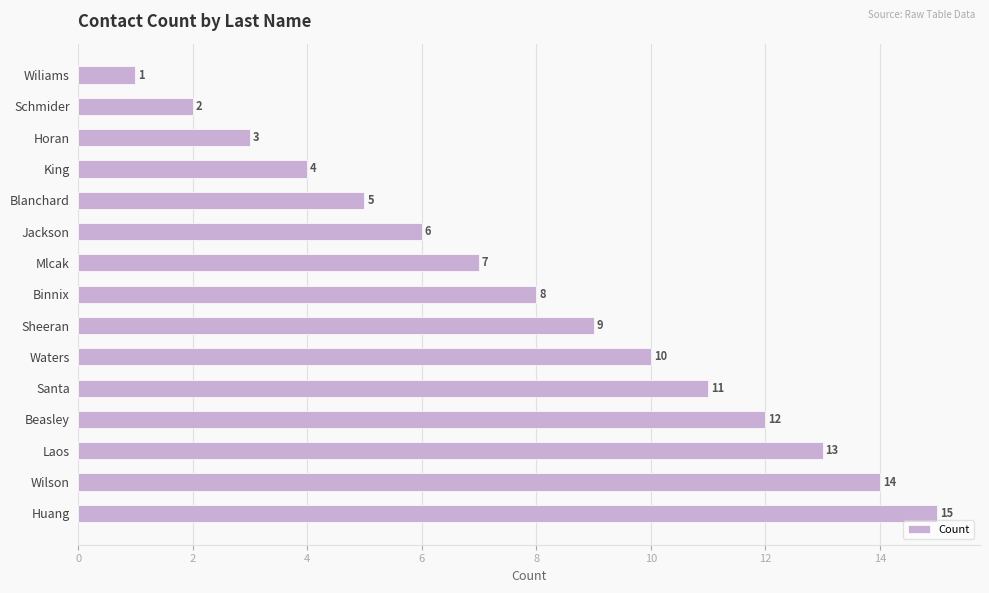

What is the label of the 14th bar from the top?

Wilson